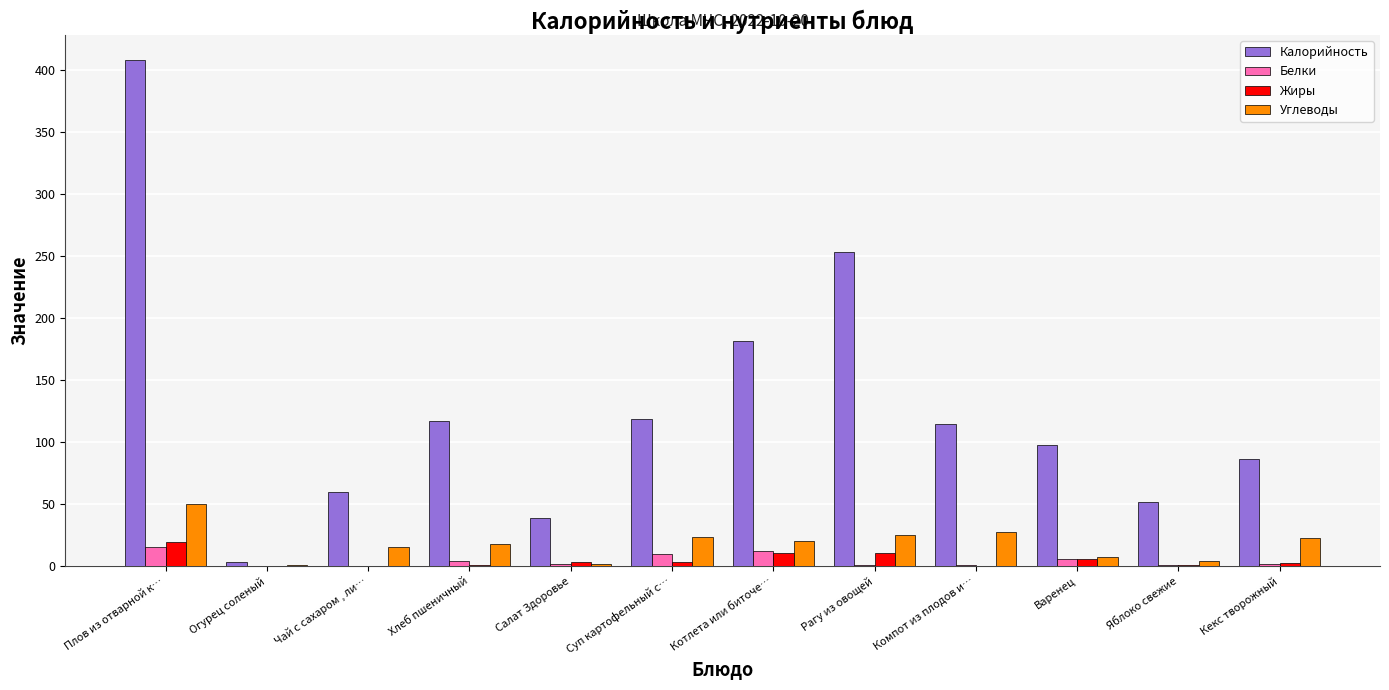

Between Плов из отварной к… and Кекс творожный, which series saw the biggest shift?

Калорийность